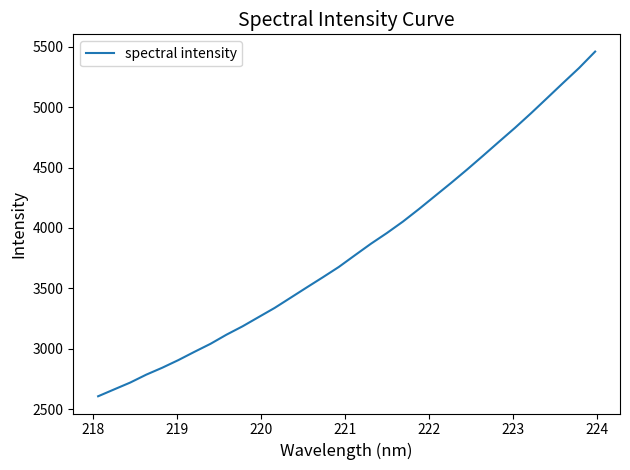

What is the difference between the maximum and second lowest values?

2796.4